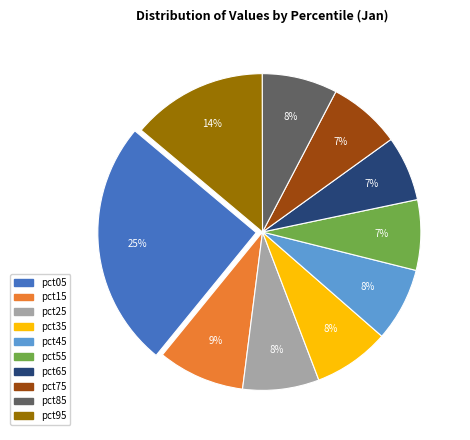

Is it true that pct85 is 8% of the pie?

True